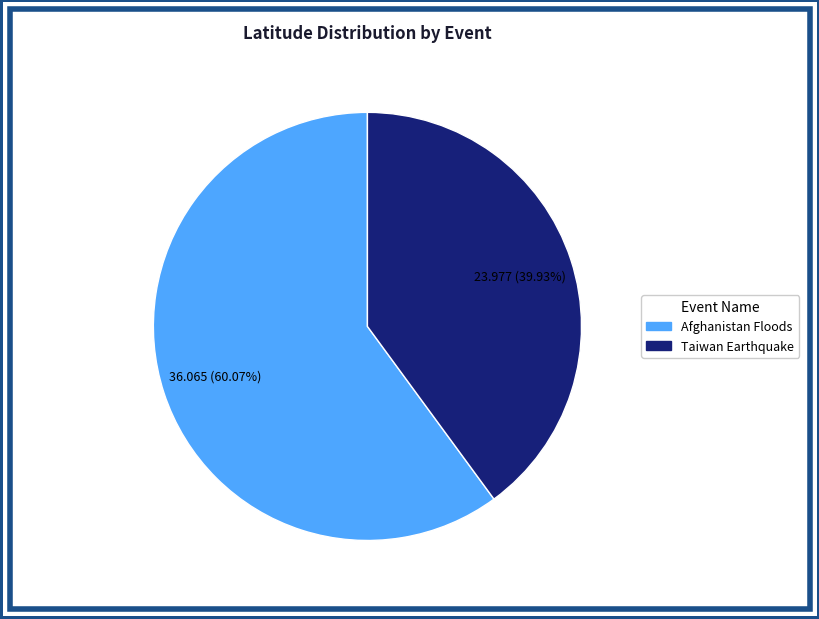

How many segments does this pie chart have?

2